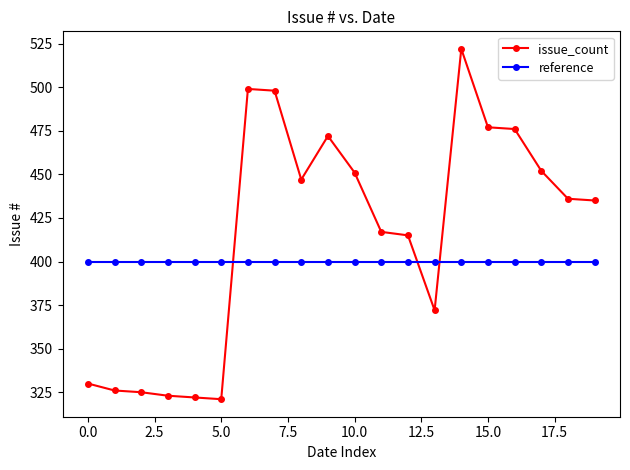

Which series has the largest total across all categories?

issue_count